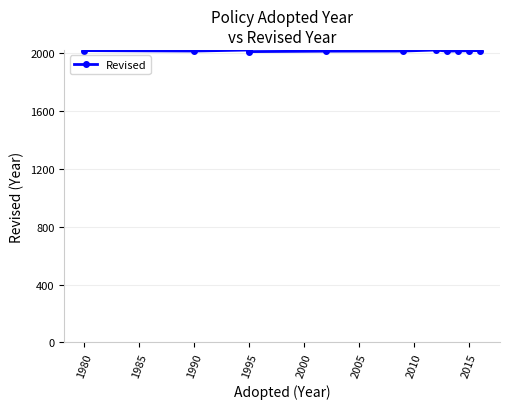

Count the number of values greater than 2017.

5